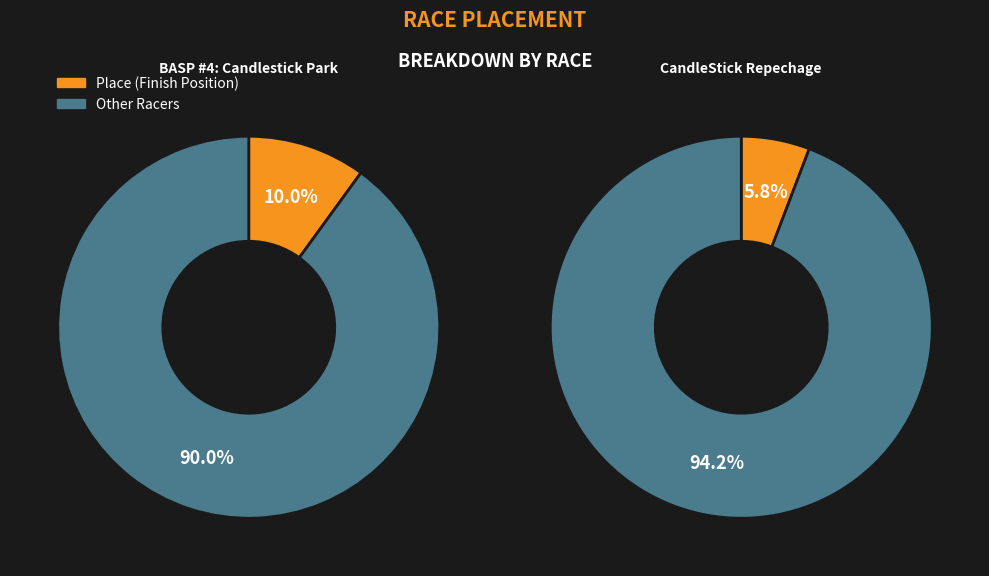

What is the total percentage of Other Racers and Place?

100.0%